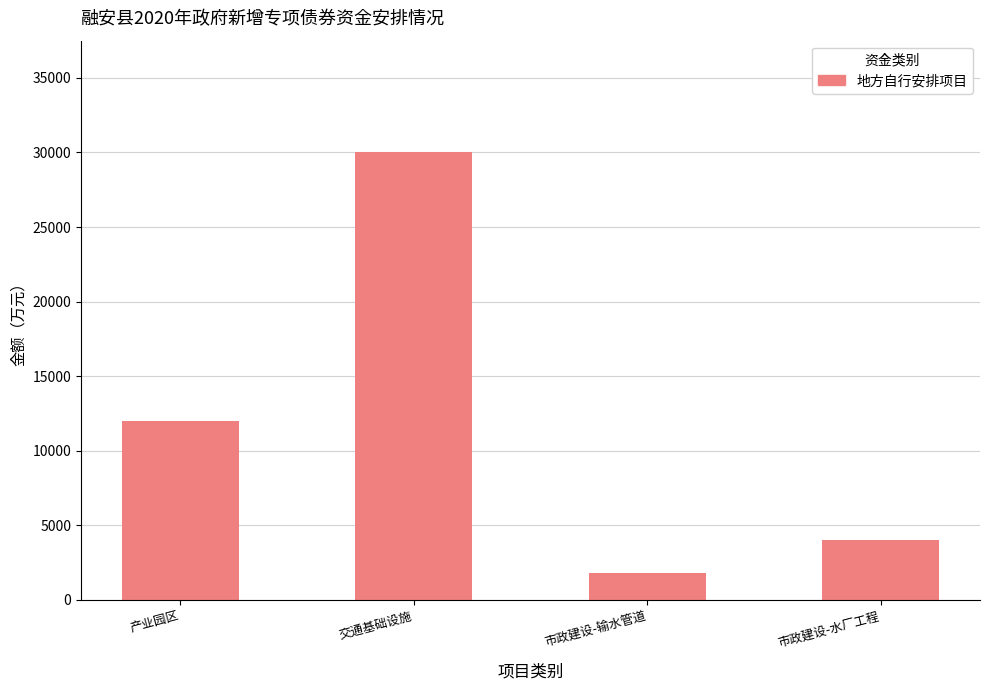

What is the average value?

11950